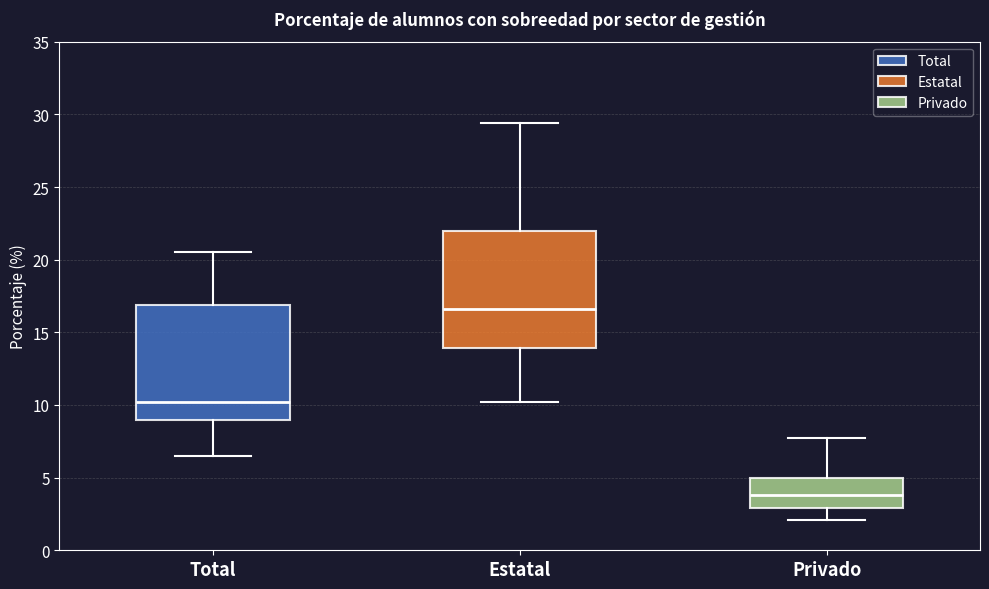

Which box has the lowest median line?

Privado